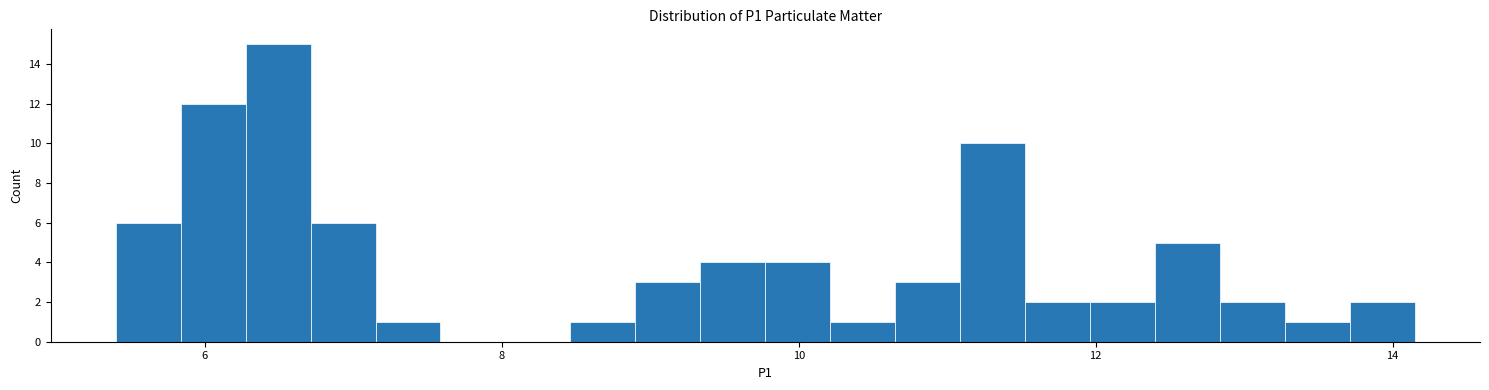

Read against the x-axis, roughly where is the centre of the tallest bar?

6.4